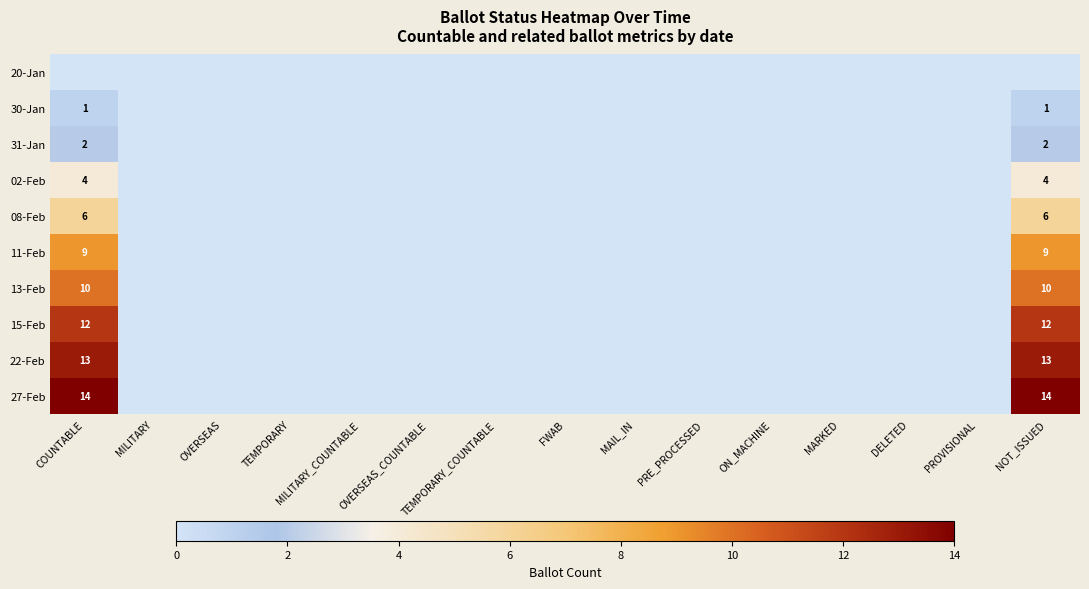

Is it true that 02-Feb equals 1 at MARKED?

False